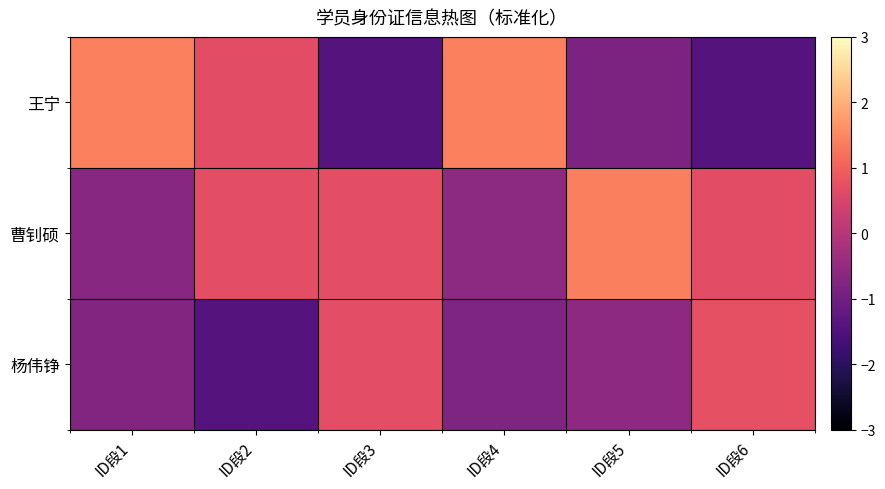

Which series has the widest spread of values?

王宁